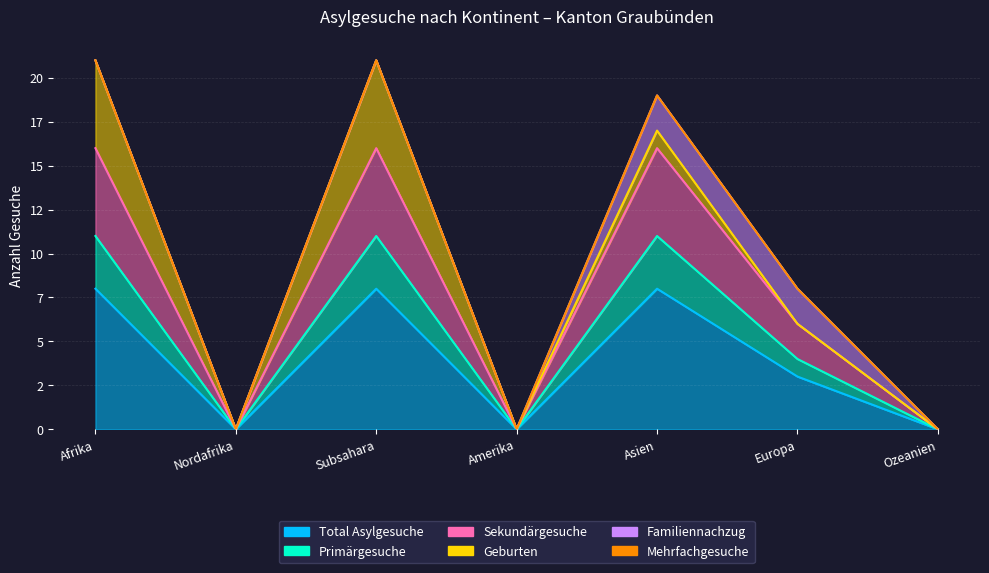

Rank the categories by Total Asylgesuche value from lowest to highest.

Nordafrika, Amerika, Ozeanien, Europa, Afrika, Subsahara, Asien